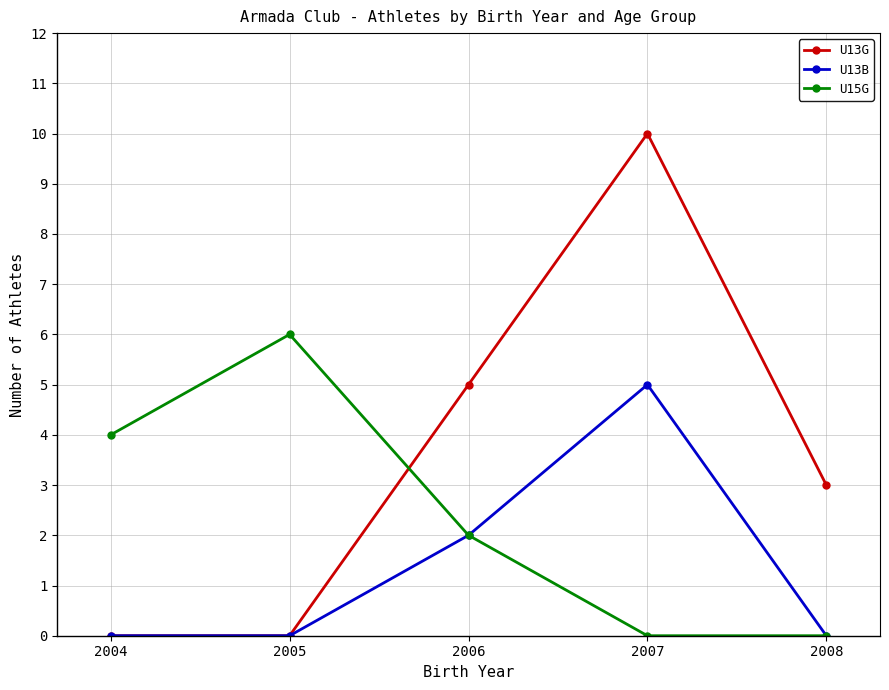

Which series has the largest total across all categories?

U13G